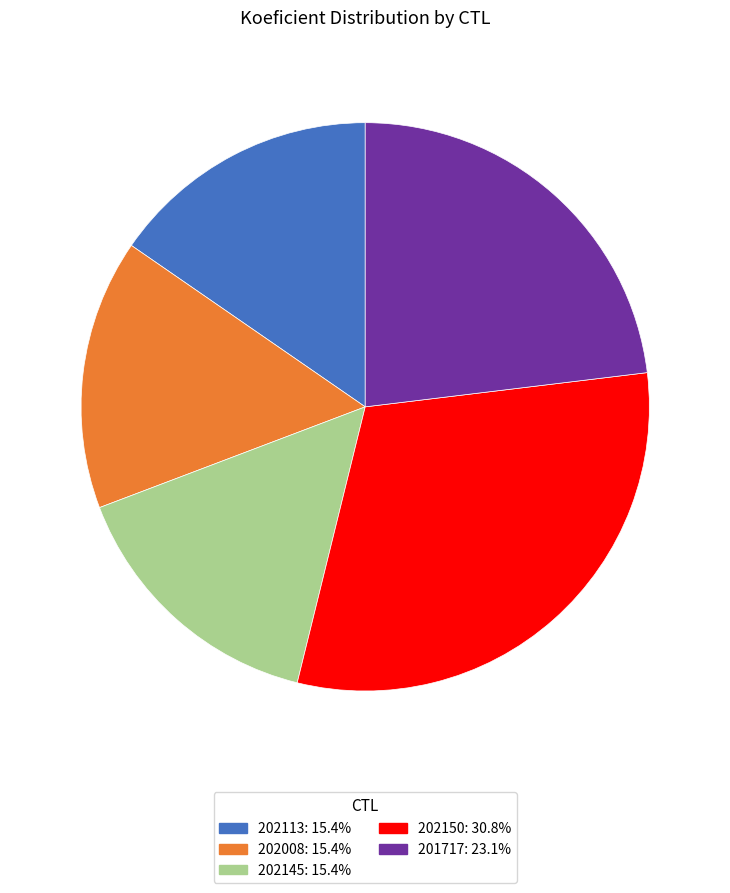

Is it true that 202150 is 39% of the pie?

False